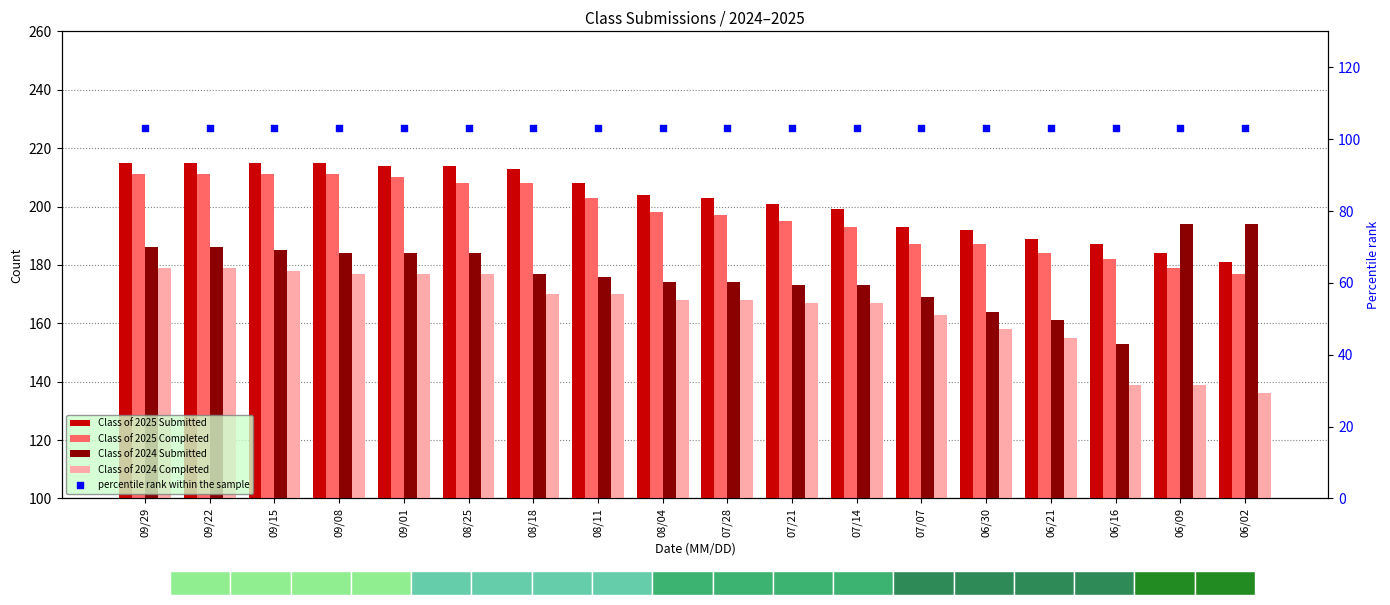

At how many categories does at least one series exceed 167?

18